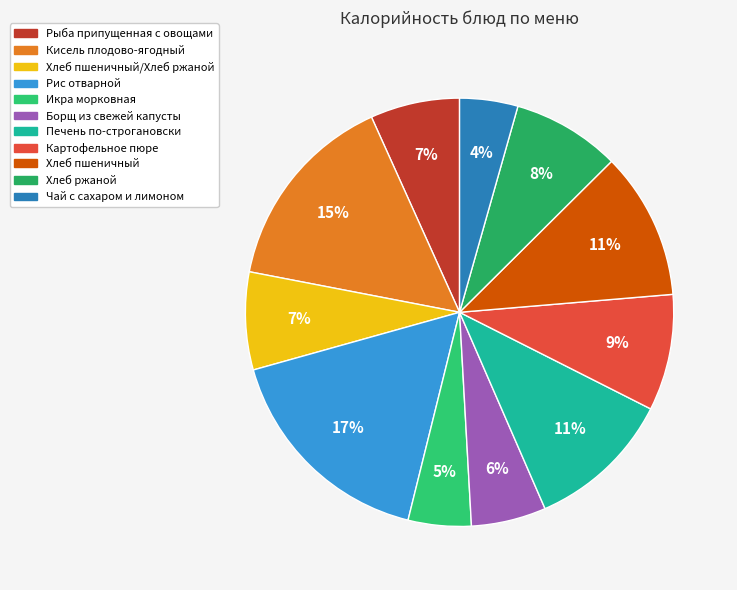

Which slice is the smallest?

Чай с сахаром и лимоном